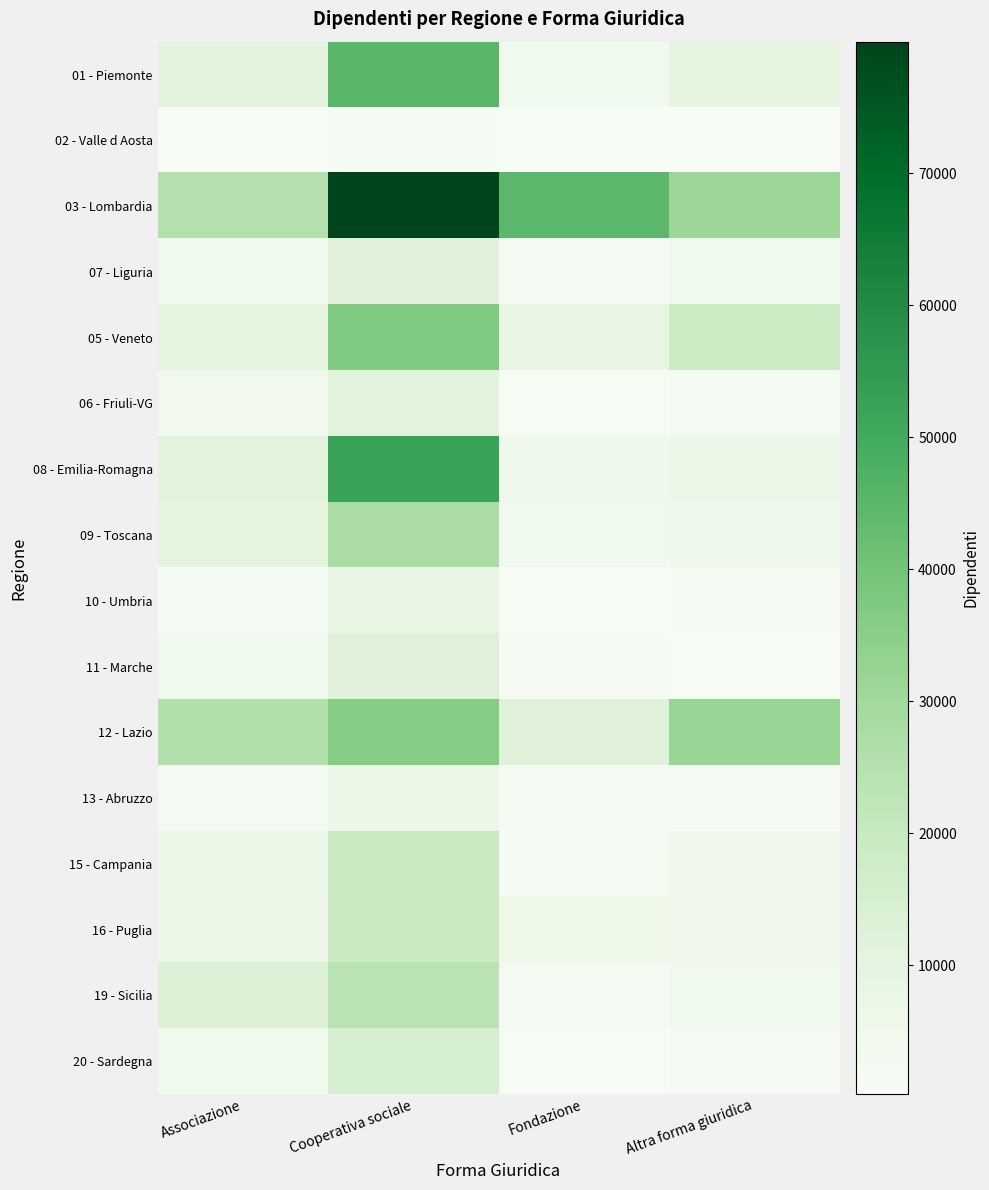

What is the maximum value shown in the chart?

79980